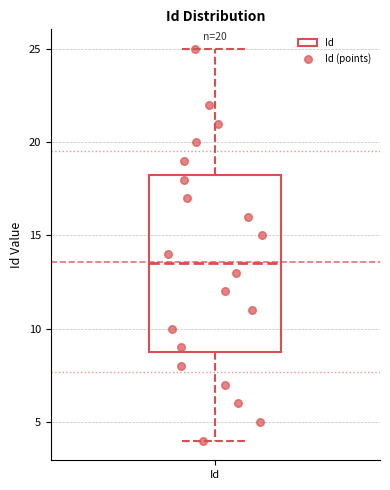

Read this box plot against the y-axis: the position of the median line, the range covered by the box, and the ends of both whiskers. The values are not printed on the chart, so give them approximately, as read against the axis.

median 13.5, box 9.0 to 18.5, whiskers 4.0 to 25.0